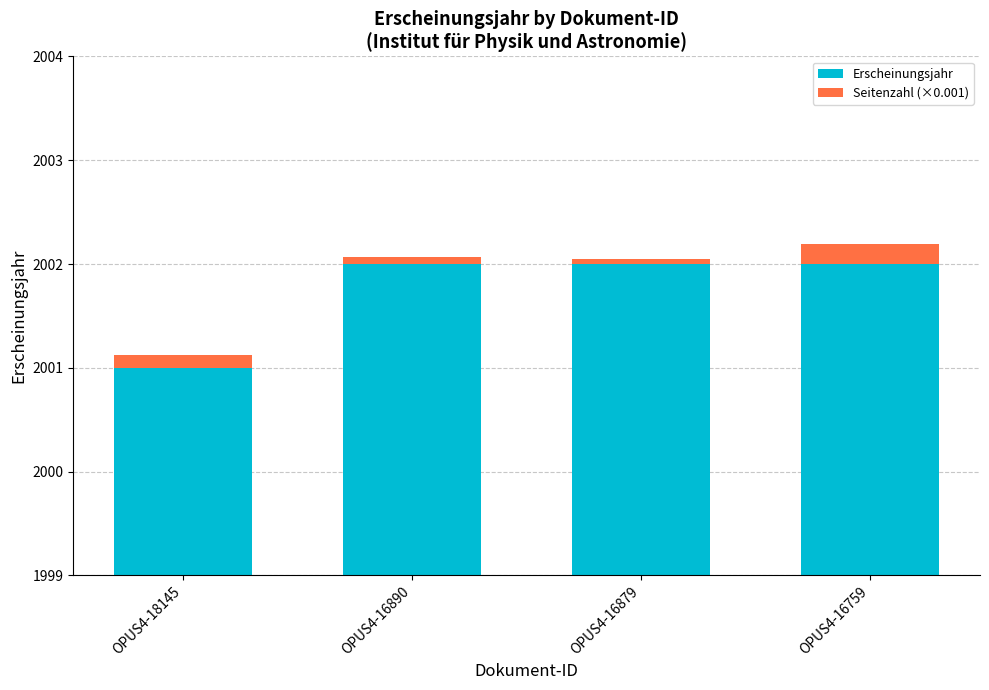

True or false: Erscheinungsjahr has a value of 2987.6 at OPUS4-16890.

False